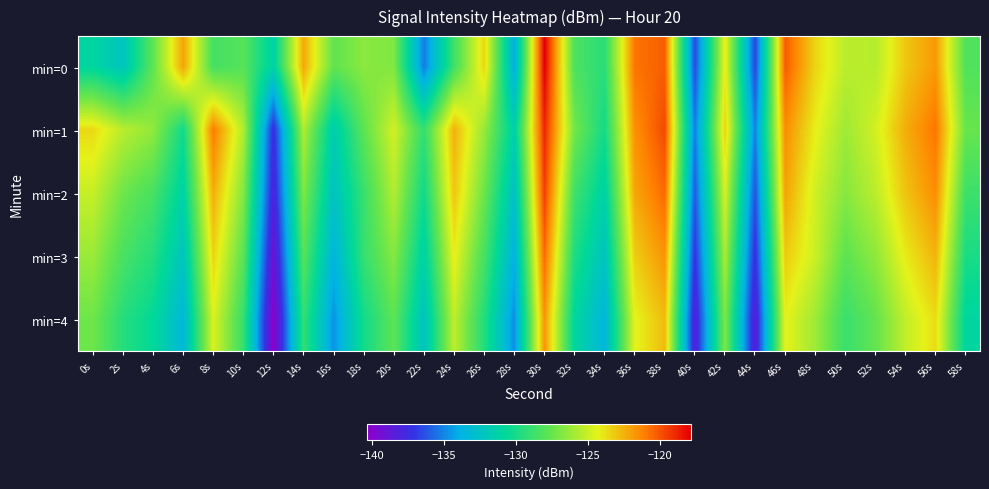

Reading left to right, transcribe all the data shown in this chart.

min=0: 0s=-131.0	2s=-132.3	4s=-127.8	6s=-122.1	8s=-128.6	10s=-128.0	12s=-131.3	14s=-122.3	16s=-127.7	18s=-126.6	20s=-126.9	22s=-135.3	24s=-128.7	26s=-123.5	28s=-133.9	30s=-117.9	32s=-128.3	34s=-129.4	36s=-120.9	38s=-120.3	40s=-136.5	42s=-124.1	44s=-136.7	46s=-120.2	48s=-123.5	50s=-125.4	52s=-125.5	54s=-123.1	56s=-121.8	58s=-128.2
min=1: 0s=-123.6	2s=-125.4	4s=-126.4	6s=-130.2	8s=-121.1	10s=-125.7	12s=-137.5	14s=-125.7	16s=-131.7	18s=-127.8	20s=-124.8	22s=-129.1	24s=-122.5	26s=-126.3	28s=-131.4	30s=-118.9	32s=-127.2	34s=-130.1	36s=-121.6	38s=-119.8	40s=-135.2	42s=-123.4	44s=-135.1	46s=-121.5	48s=-124.2	50s=-126.1	52s=-124.8	54s=-122.4	56s=-120.9	58s=-127.5
min=2: 0s=-125.1	2s=-127.3	4s=-128.5	6s=-131.2	8s=-122.4	10s=-126.8	12s=-138.1	14s=-126.9	16s=-132.5	18s=-128.9	20s=-125.6	22s=-130.2	24s=-123.1	26s=-127.4	28s=-132.6	30s=-119.5	32s=-128.7	34s=-131.3	36s=-122.2	38s=-120.6	40s=-136.1	42s=-124.7	44s=-136.3	46s=-122.1	48s=-124.9	50s=-126.7	52s=-125.4	54s=-123.0	56s=-121.5	58s=-128.8
min=3: 0s=-126.2	2s=-128.4	4s=-129.6	6s=-132.3	8s=-123.5	10s=-127.9	12s=-139.2	14s=-128.0	16s=-133.6	18s=-129.0	20s=-126.7	22s=-131.3	24s=-124.2	26s=-128.5	28s=-133.7	30s=-120.6	32s=-129.8	34s=-132.4	36s=-123.3	38s=-121.7	40s=-137.2	42s=-125.8	44s=-137.4	46s=-123.2	48s=-125.0	50s=-127.8	52s=-126.5	54s=-124.1	56s=-122.6	58s=-129.9
min=4: 0s=-127.3	2s=-129.5	4s=-130.7	6s=-133.4	8s=-124.6	10s=-129.0	12s=-140.3	14s=-129.1	16s=-134.7	18s=-130.1	20s=-127.8	22s=-132.4	24s=-125.3	26s=-129.6	28s=-134.8	30s=-121.7	32s=-130.9	34s=-133.5	36s=-124.4	38s=-122.8	40s=-138.3	42s=-126.9	44s=-138.5	46s=-124.3	48s=-126.1	50s=-128.9	52s=-127.6	54s=-125.2	56s=-123.7	58s=-131.0